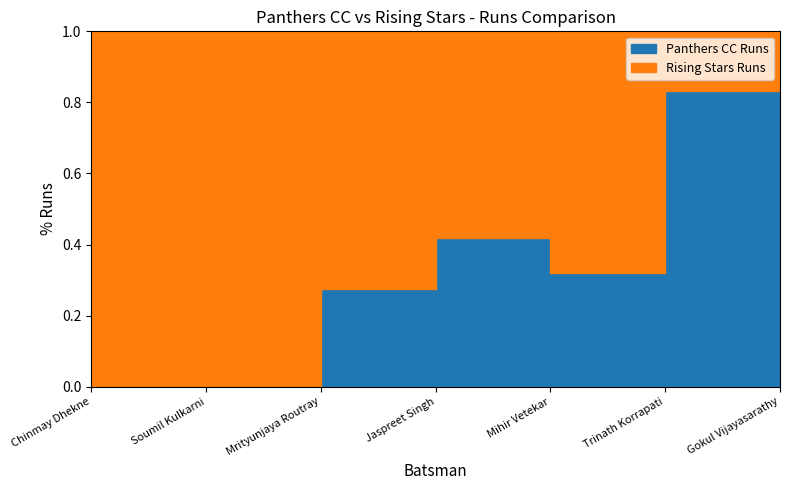

Reading right to left, extract all data points from this chart.

Panthers CC Runs: 64	64	15	13	11	0	0
Rising Stars Runs: 0	13	32	18	29	35	52